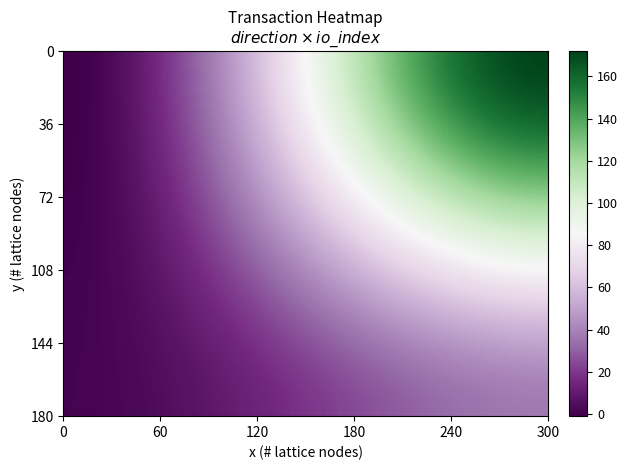

What is the minimum value for befc9e177e0812c39b961a045cddf9866fc4077?

1